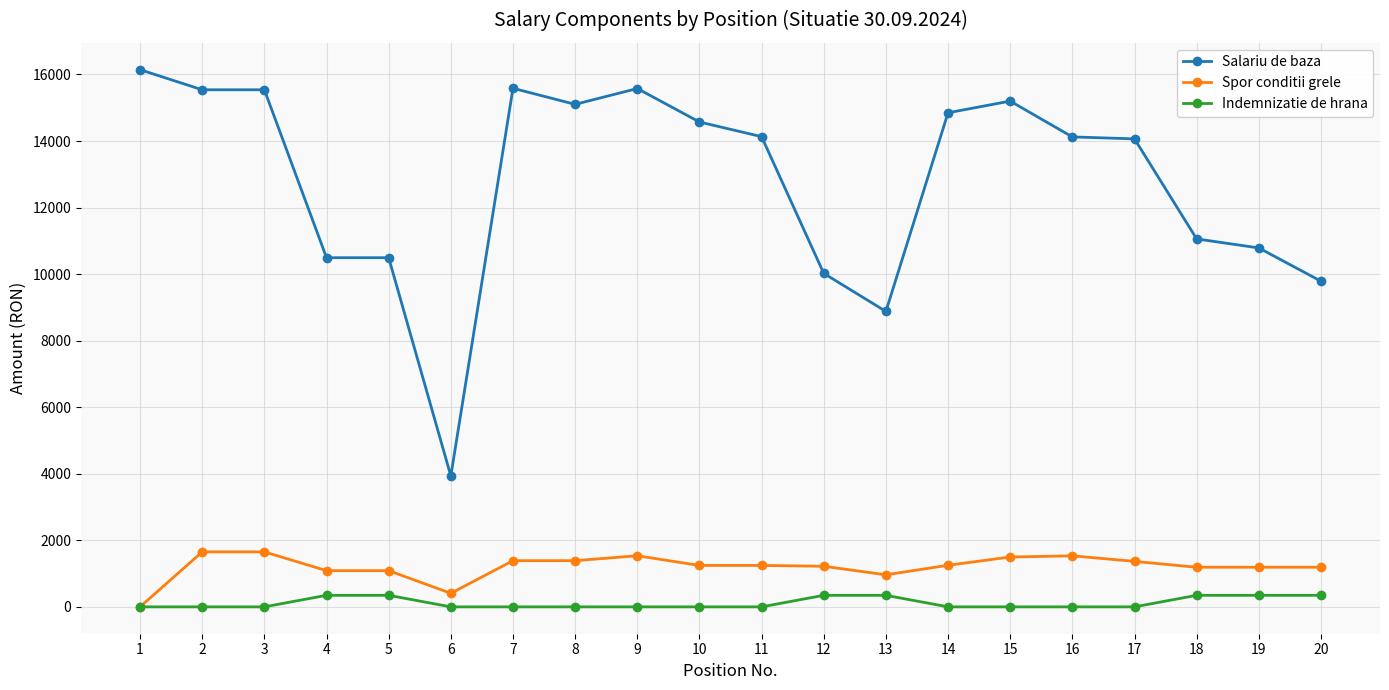

Which series has the largest total across all categories?

Salariu de baza